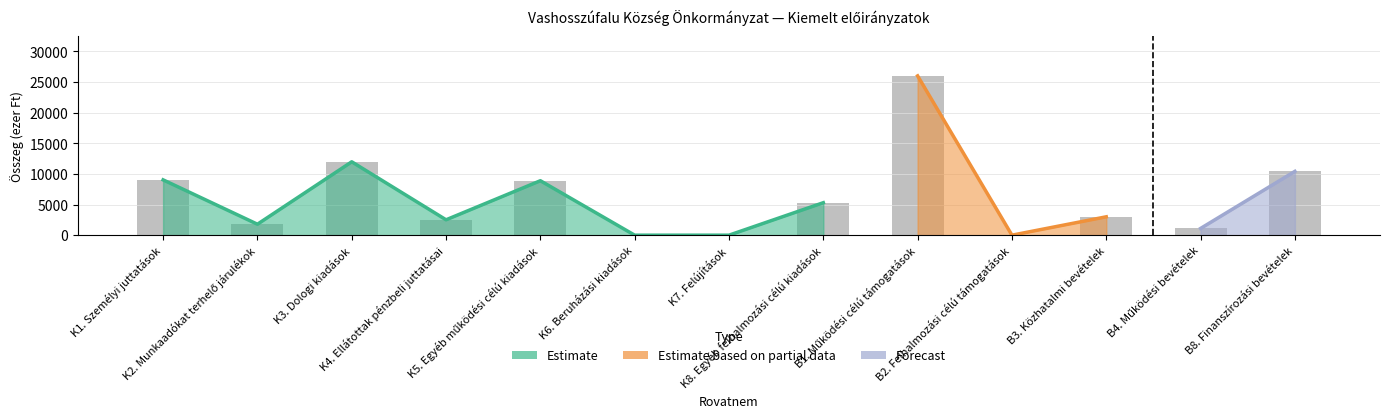

What is the approximate value at B4. Működési bevételek?

1100